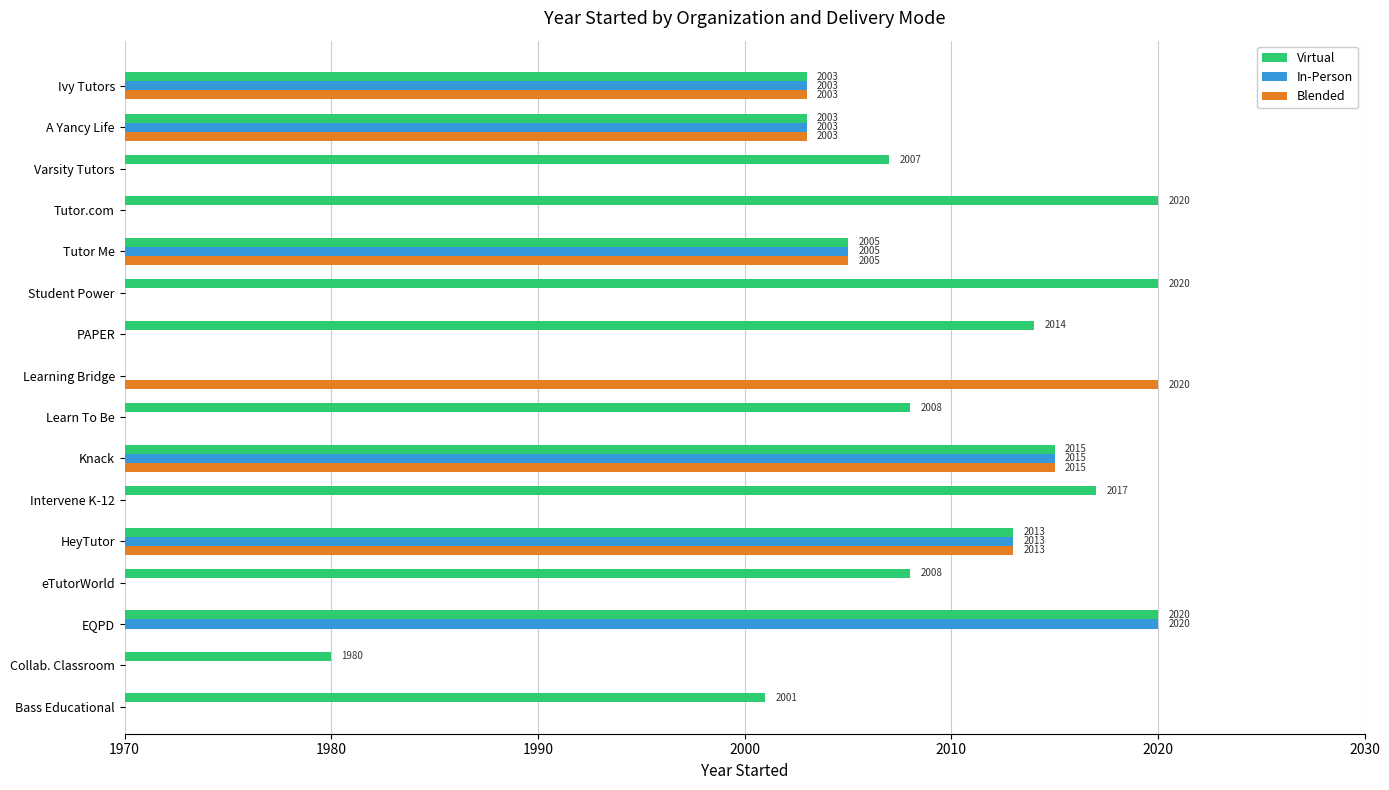

What is the minimum value shown in the chart?

1980.0